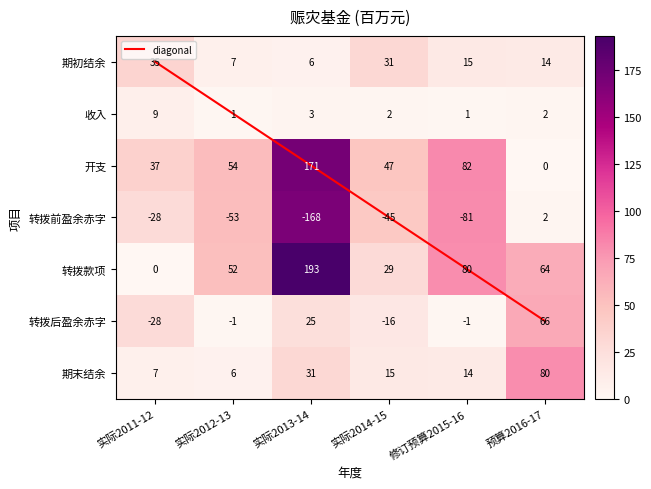

Which series has the largest total across all categories?

转拨款项